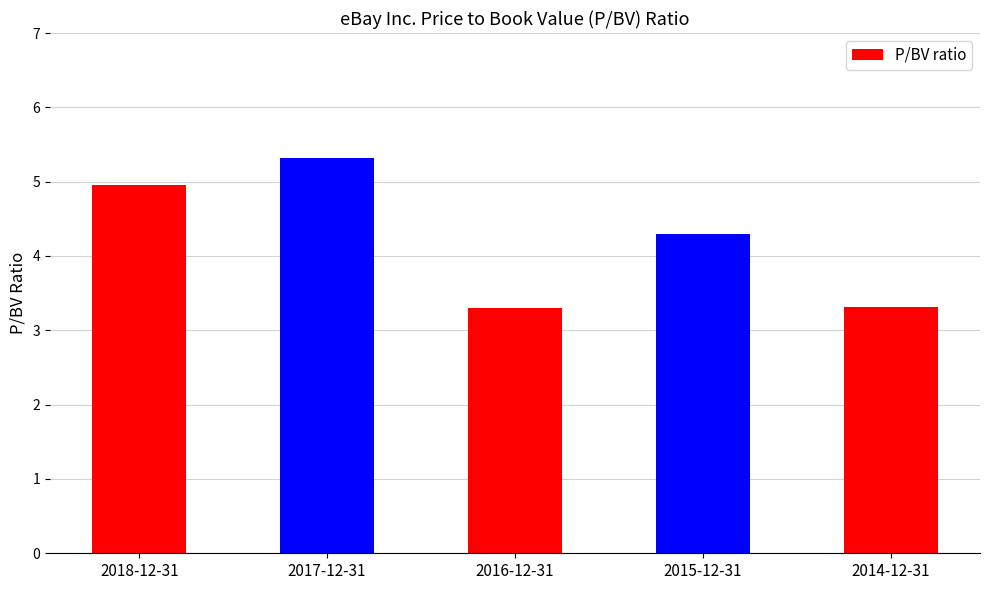

Does the chart contain stacked bars?

No